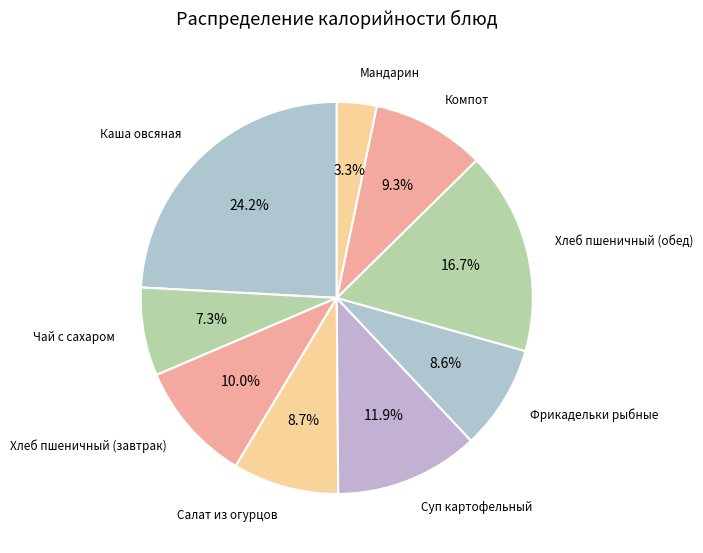

Does Фрикадельки рыбные account for over 50% of the chart?

No